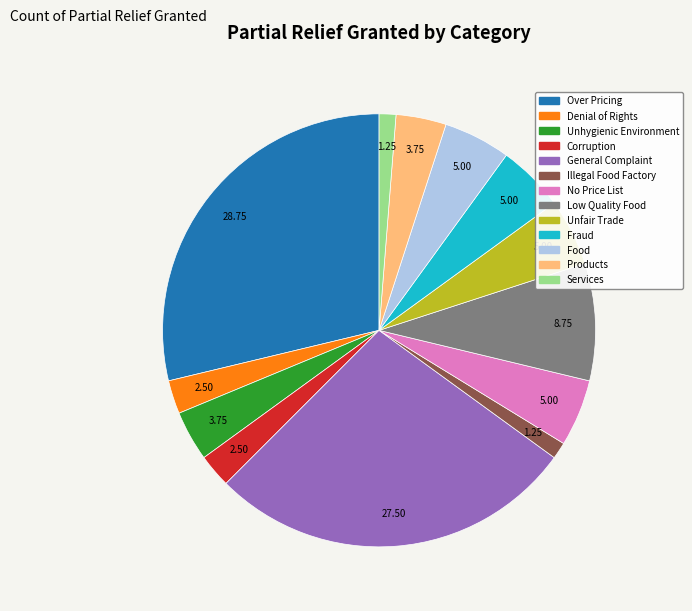

How many segments does this pie chart have?

13